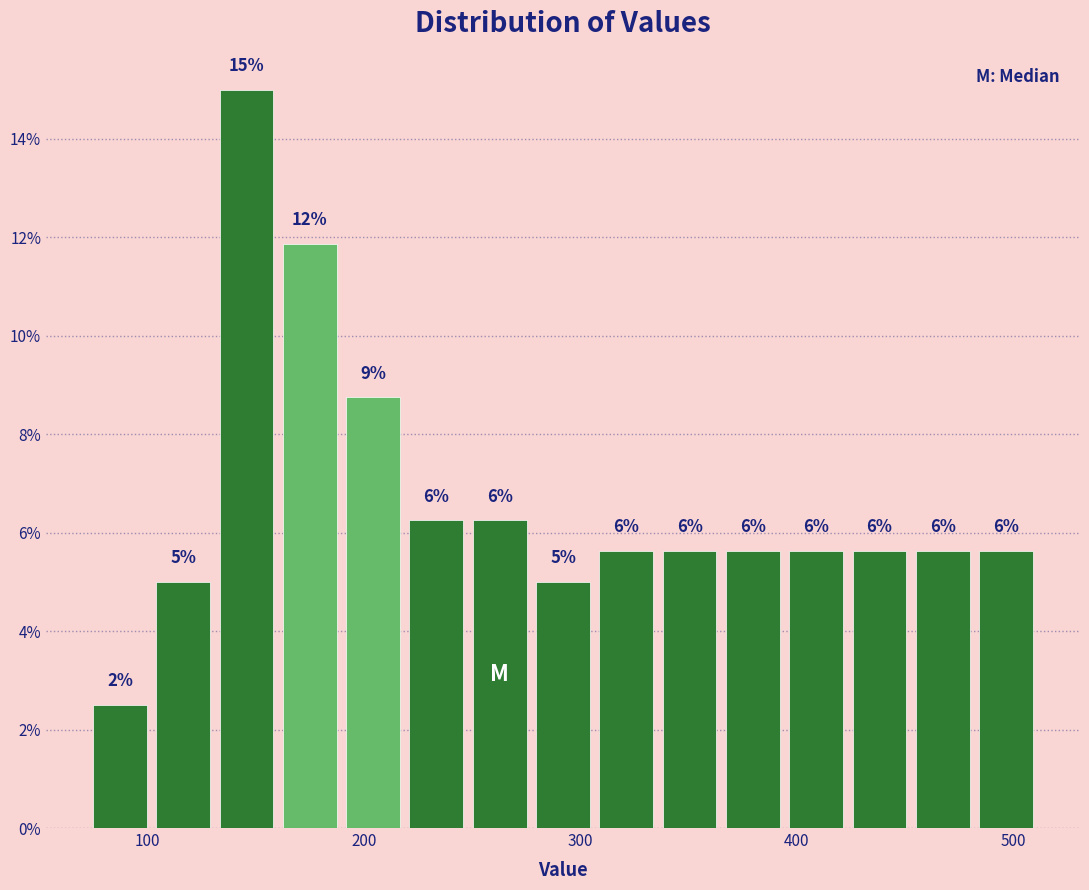

Around what value on the x-axis is the tallest bar? Give the approximate position of its centre, as read against the axis.

150